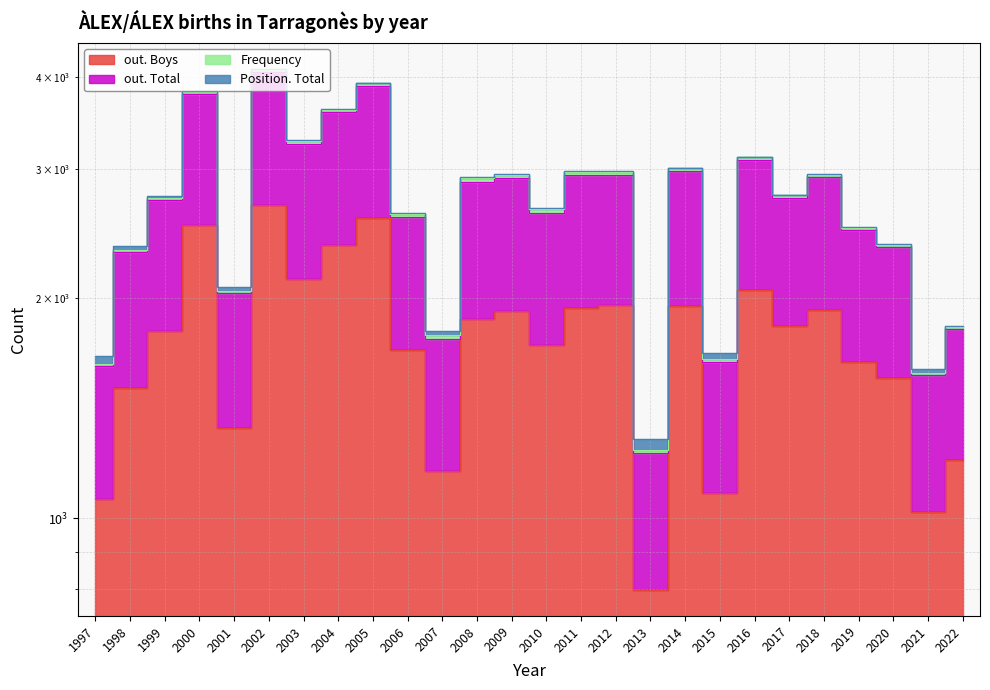

Between 2001 and 2004, which series saw the biggest shift?

out. Total